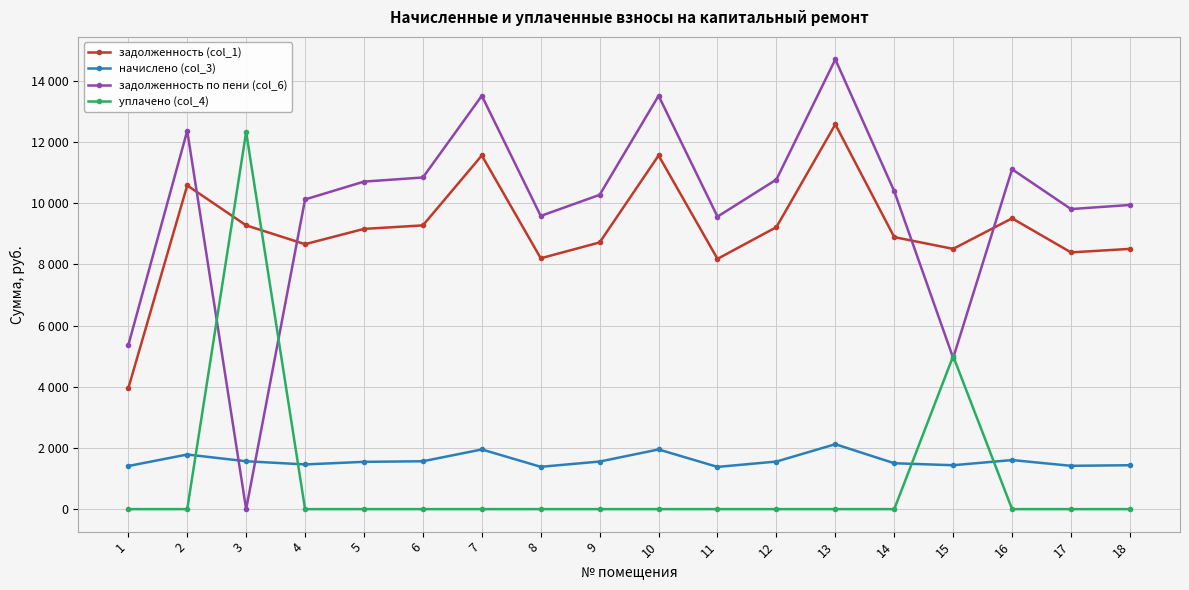

True or false: начислено (col_3) has more than 2 points higher than both neighbors.

True